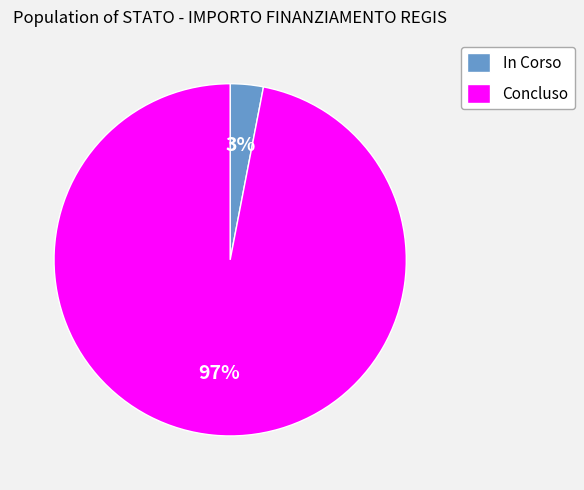

Between In Corso and Concluso, which is larger?

Concluso